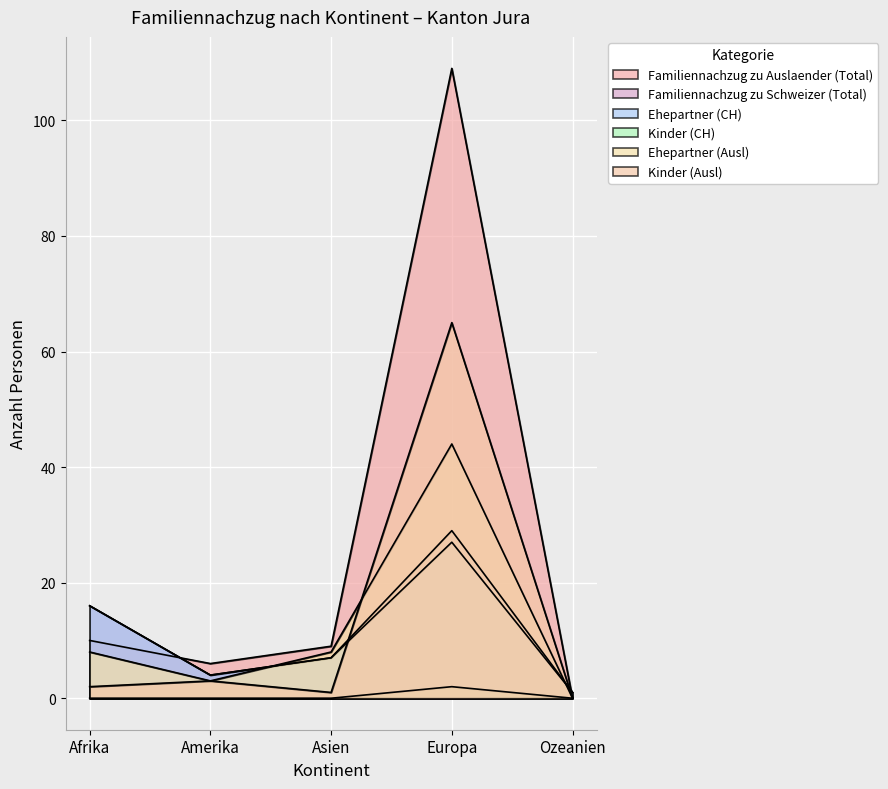

In Ehepartner (Ausl), how many points are lower than both neighbors (excluding endpoints)?

1